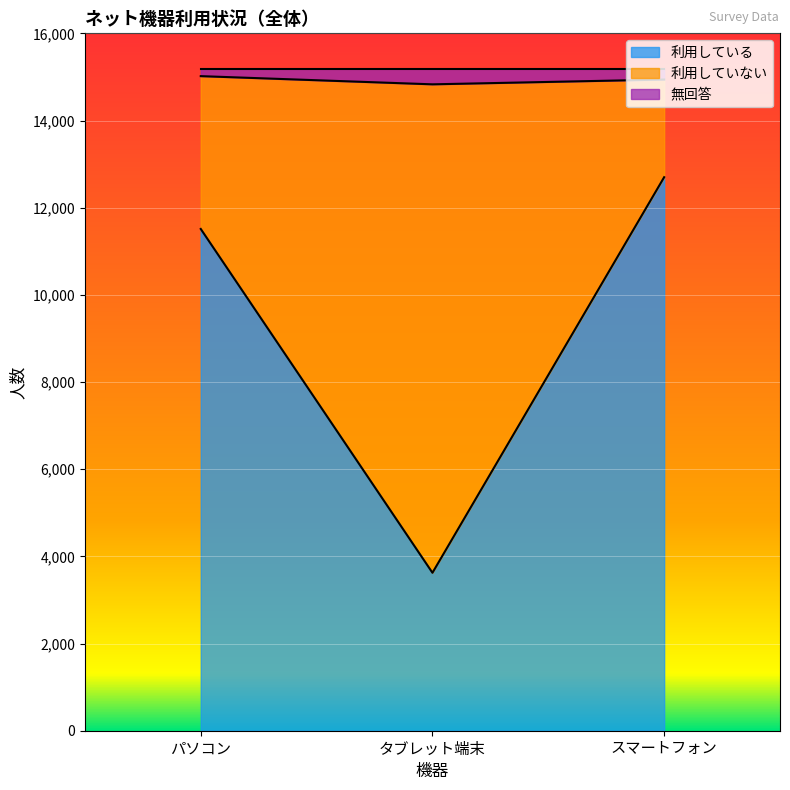

The 利用している series shows 5307 at タブレット端末. True or false?

False